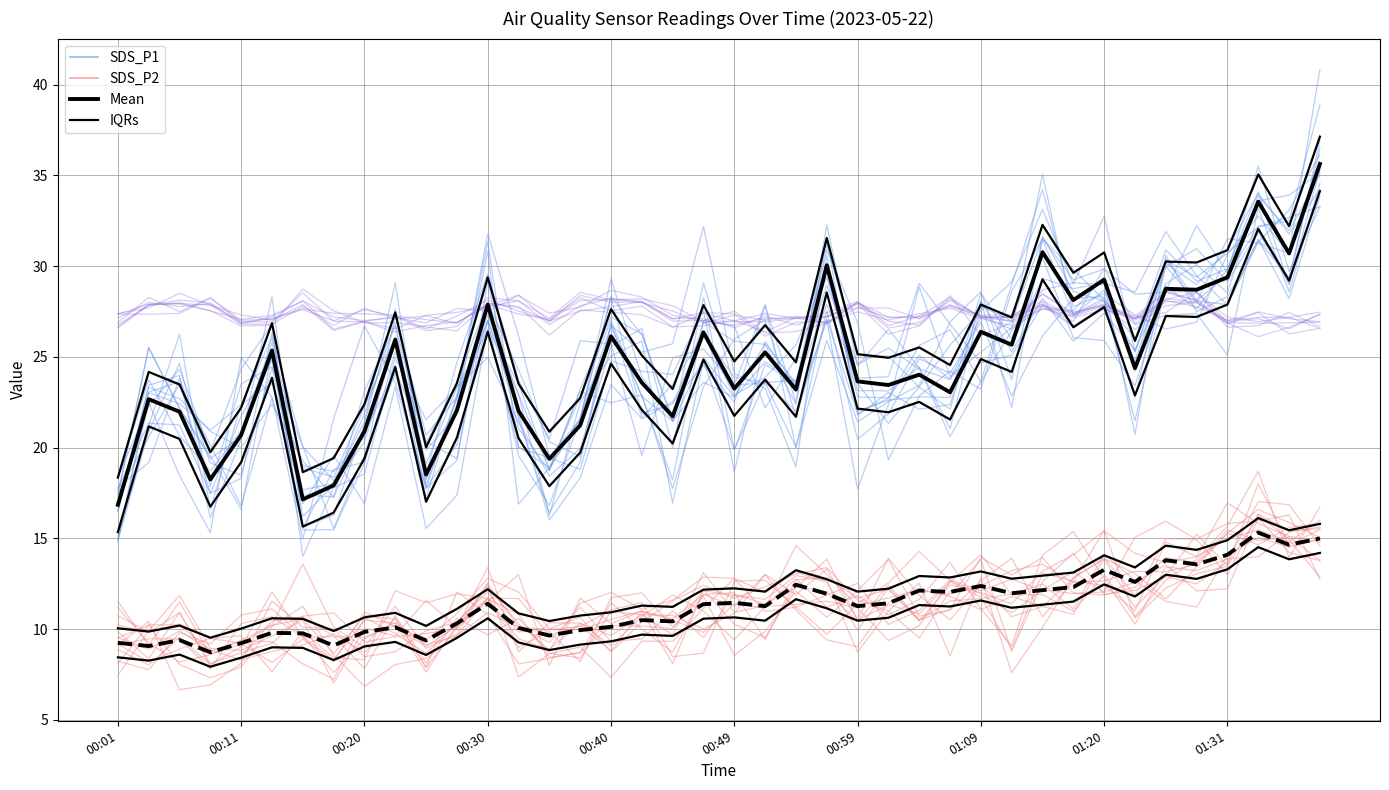

Reading left to right, list all the values displayed in this chart.

SDS_P1: 17.5	20.6	23.5	20.1	16.8	22.7	17.4	17.3	20.9	24.2	20.3	23.6	28.0	24.3	20.3	19.5	26.9	21.7	23.5	26.3	22.9	23.9	25.6	29.7	22.8	22.7	25.1	23.8	27.2	26.5	35.1	27.3	28.2	22.8	30.0	31.0	29.2	31.9	29.1	36.9
SDS_P2: 9.2	9.5	9.5	7.8	10.3	10.7	9.6	8.3	10.5	10.3	7.6	10.2	11.7	9.0	9.9	8.2	11.7	12.0	10.1	11.8	8.6	9.9	12.1	10.7	12.1	13.8	10.7	11.0	12.7	13.9	10.7	12.6	15.5	10.6	12.3	13.1	13.5	16.3	14.9	12.9
Min_cycle: 27.1	28.0	27.8	27.9	26.9	26.9	28.5	27.0	26.9	26.4	26.7	26.9	27.8	28.4	27.0	28.4	28.0	28.0	27.0	27.0	27.5	26.3	26.4	26.8	28.0	27.2	27.1	27.9	27.3	27.3	28.1	27.3	28.1	26.8	28.2	28.0	27.0	27.4	26.3	26.6
Mean (SDS_P1): 16.9	22.7	22.0	18.2	20.7	25.4	17.1	17.9	20.9	25.9	18.5	22.1	27.9	22.0	19.4	21.2	26.1	23.6	21.7	26.4	23.2	25.2	23.2	30.1	23.6	23.4	24.0	23.1	26.4	25.7	30.8	28.1	29.2	24.4	28.8	28.7	29.4	33.5	30.7	35.6
IQRs: 18.4	24.2	23.5	19.8	22.2	26.9	18.6	19.4	22.4	27.4	20.0	23.6	29.4	23.5	20.9	22.7	27.6	25.1	23.2	27.9	24.8	26.8	24.7	31.6	25.1	24.9	25.5	24.6	27.9	27.2	32.3	29.6	30.8	25.9	30.2	30.2	30.9	35.0	32.2	37.1